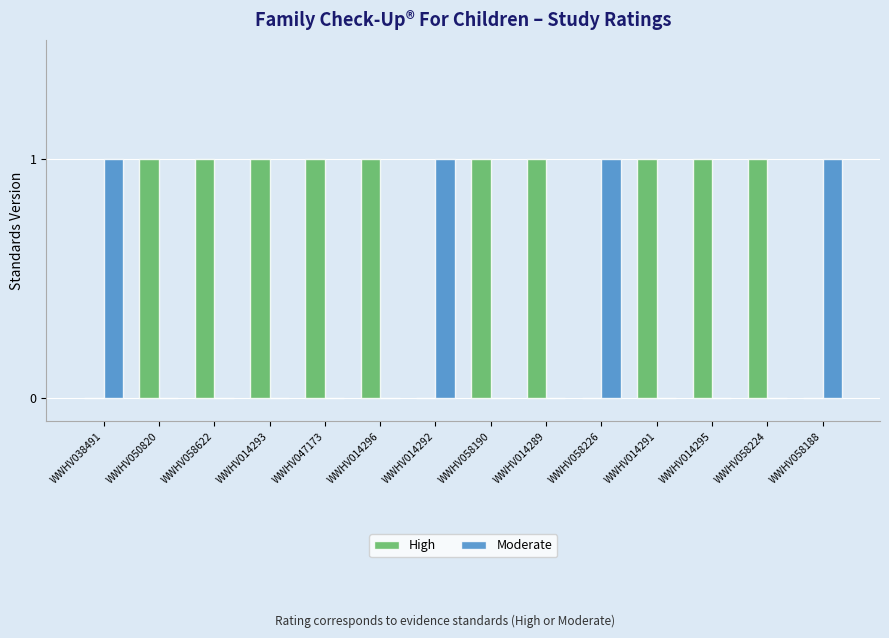

Reading left to right, extract all data points from this chart.

High: 0	1	1	1	1	1	0	1	1	0	1	1	1	0
Moderate: 1	0	0	0	0	0	1	0	0	1	0	0	0	1